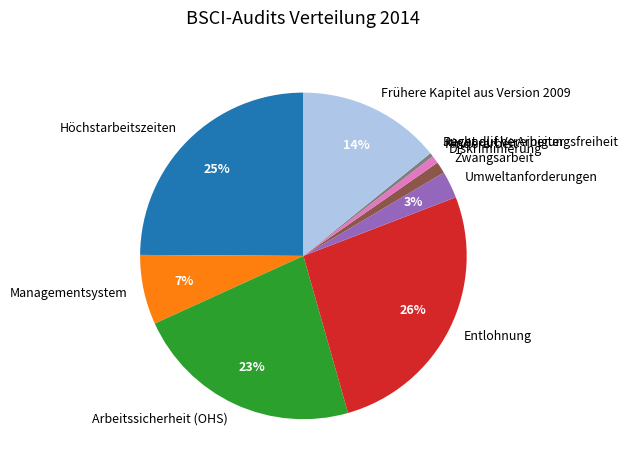

To the nearest percent, what portion does Diskriminierung represent?

1%